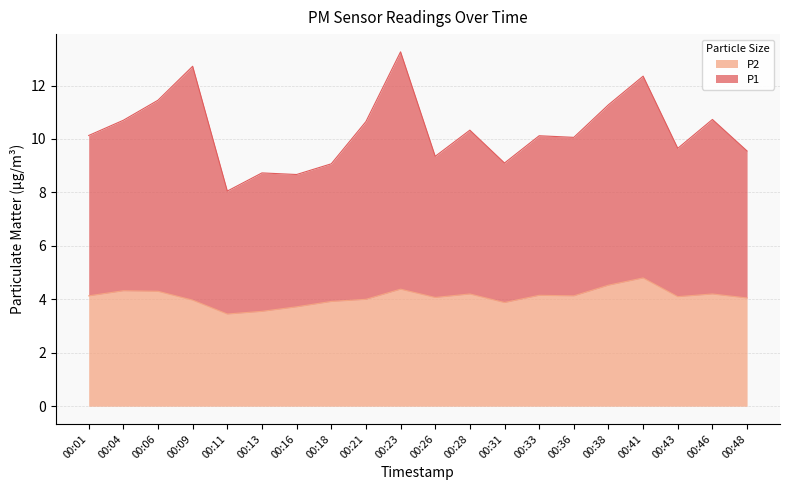

At which label does P1 first exceed 10?

00:01